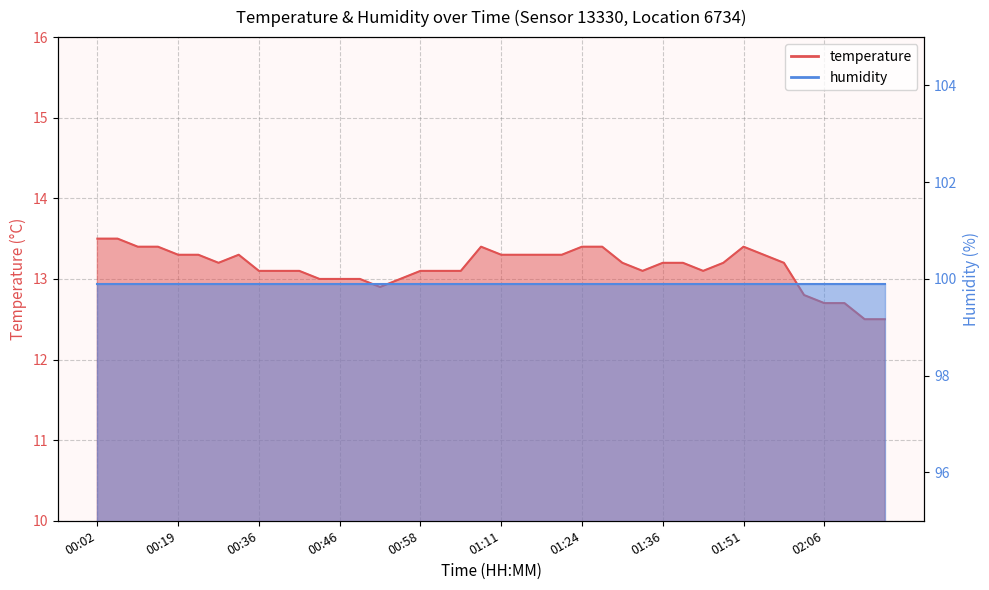

Reading right to left, list all the values displayed in this chart.

12.5	12.5	12.7	12.7	12.8	13.2	13.3	13.4	13.2	13.1	13.2	13.2	13.1	13.2	13.4	13.4	13.3	13.3	13.3	13.3	13.4	13.1	13.1	13.1	13.0	12.9	13.0	13.0	13.0	13.1	13.1	13.1	13.3	13.2	13.3	13.3	13.4	13.4	13.5	13.5